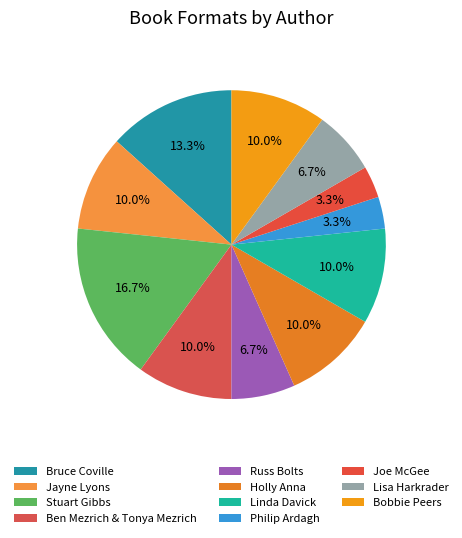

What is the largest slice in the pie chart?

Stuart Gibbs